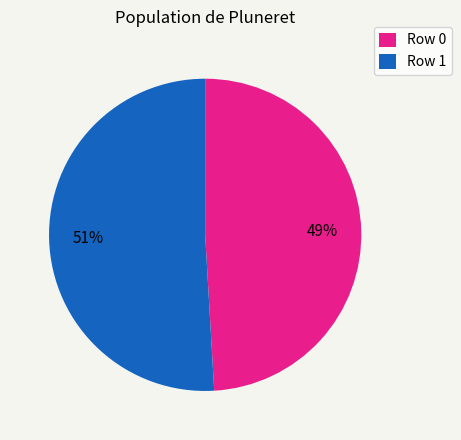

Is it true that Row 1 is 51% of the pie?

True